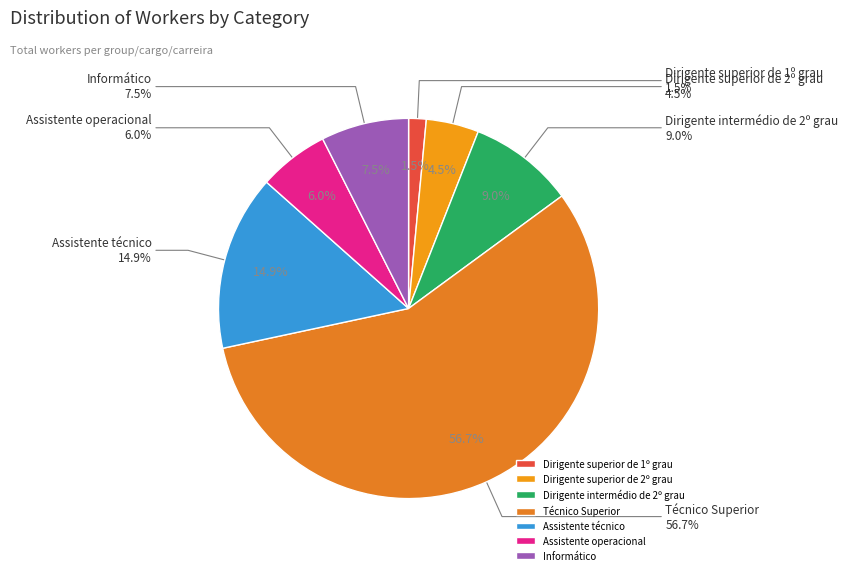

To the nearest percent, what is the difference between the Dirigente intermédio de 2º grau and Informático slice percentages?

1%